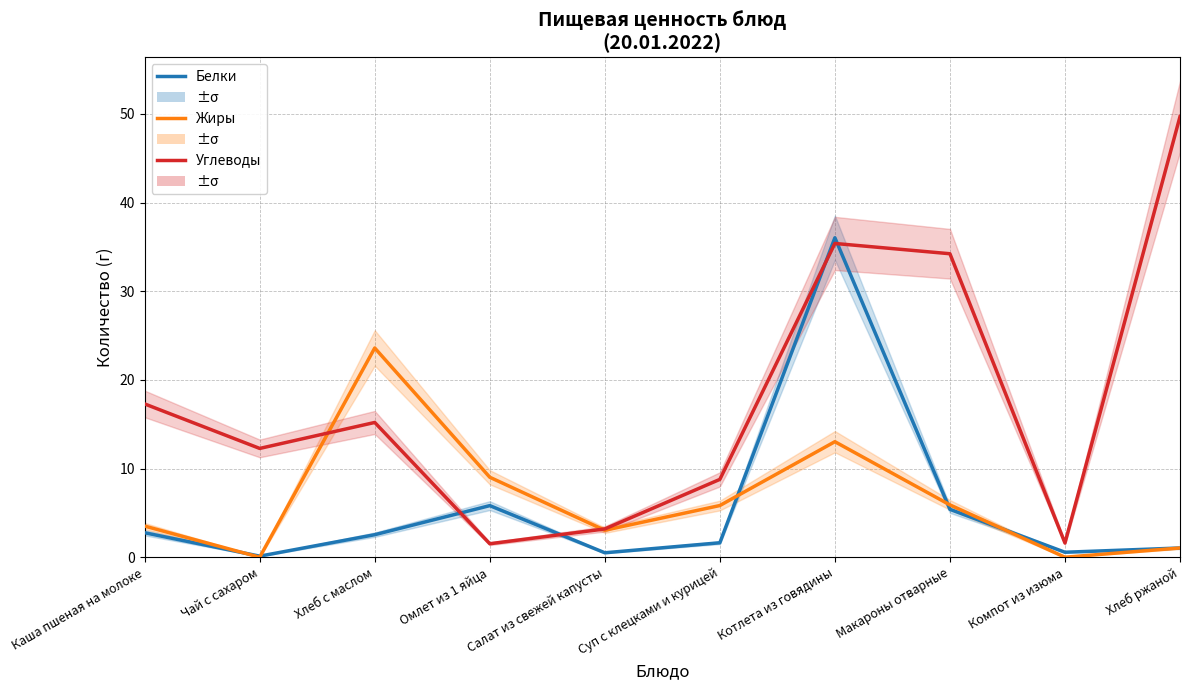

What is the maximum value for Жиры?

23.6